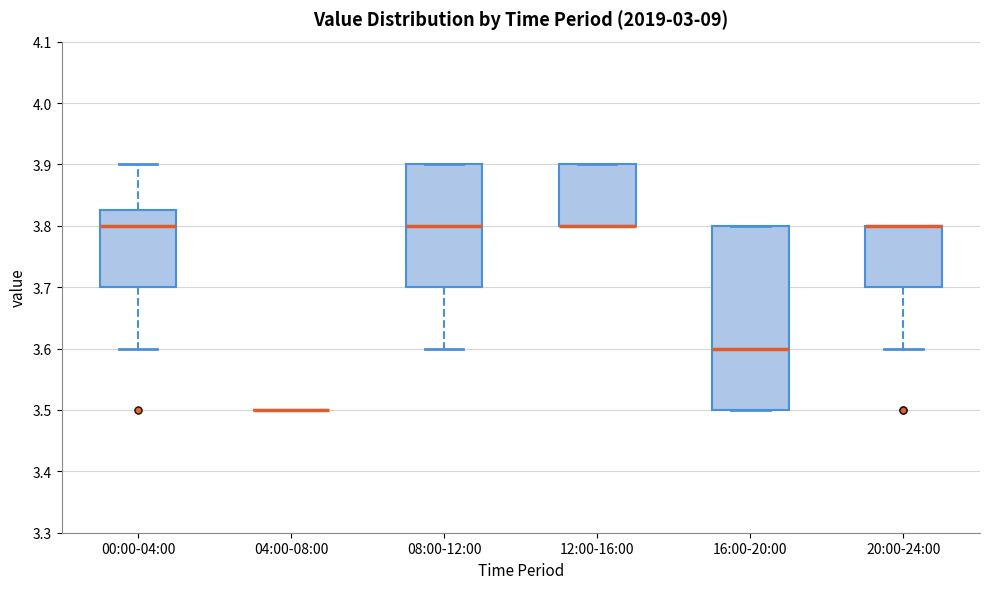

Comparing the boxes themselves (not the whiskers), which one is the tallest?

16:00-20:00